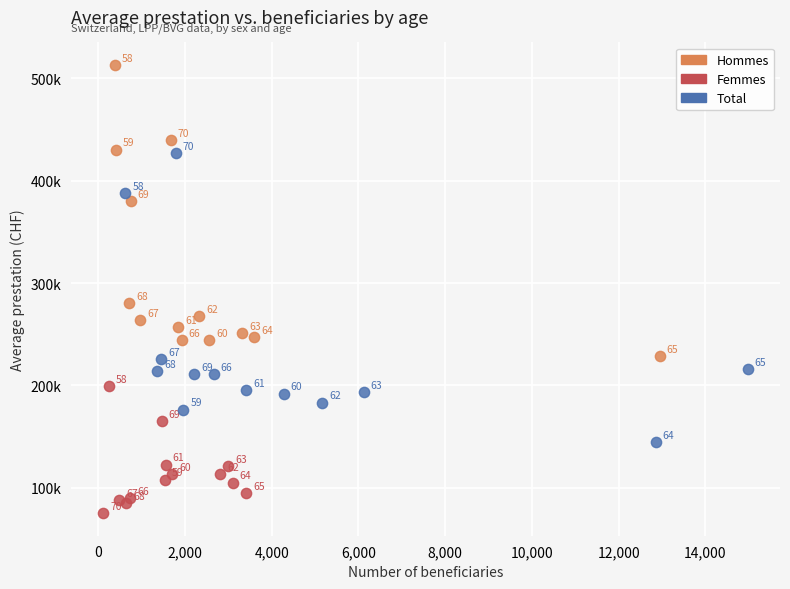

What are all the series names shown in the legend?

Hommes, Femmes, Total